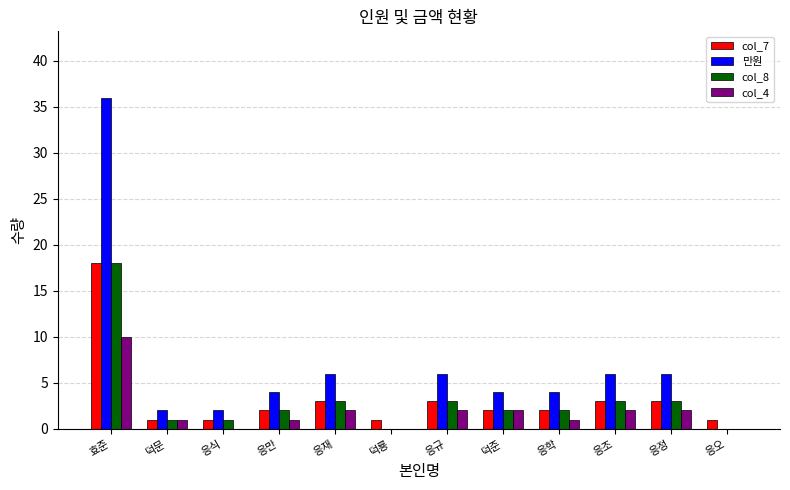

Which series changed the most between 덕룡 and 응조?

만원